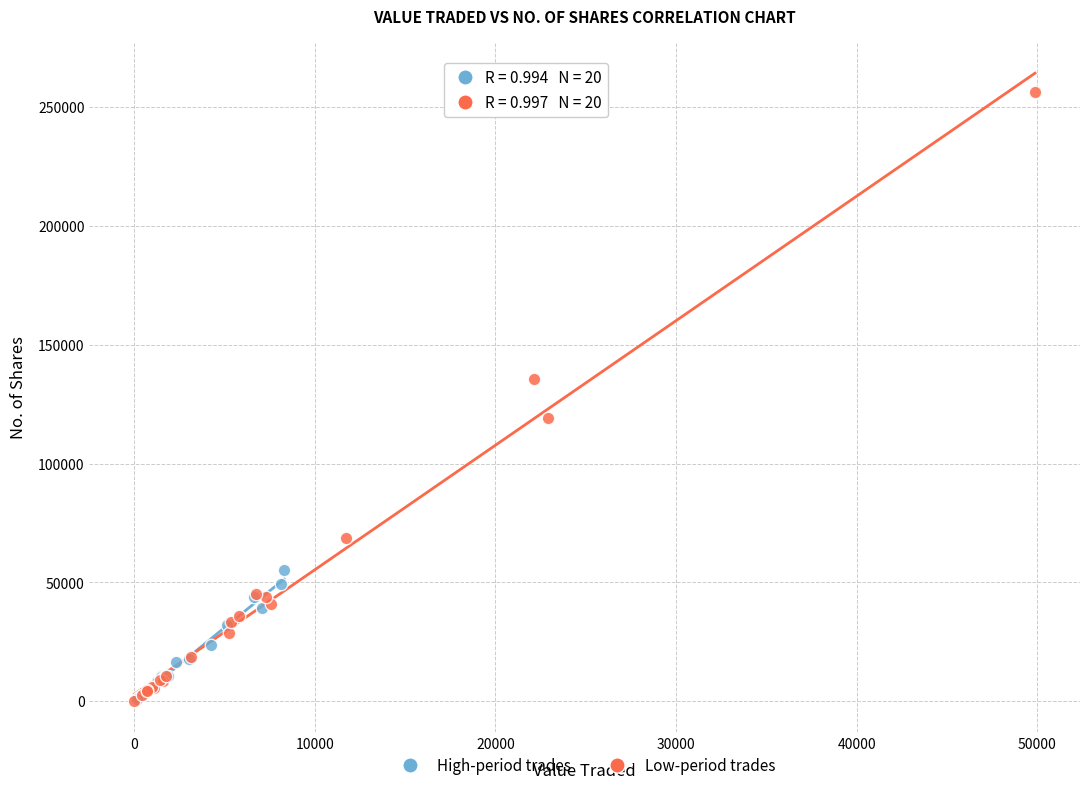

Which series contains the highest Y value?

Low-period trades